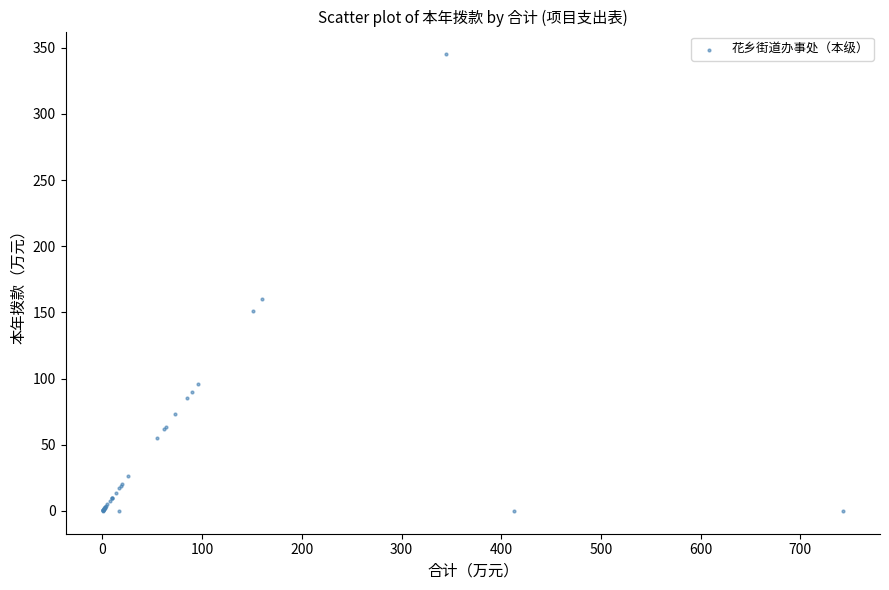

What Y value in the scatter plot is closest to 172?

159.8